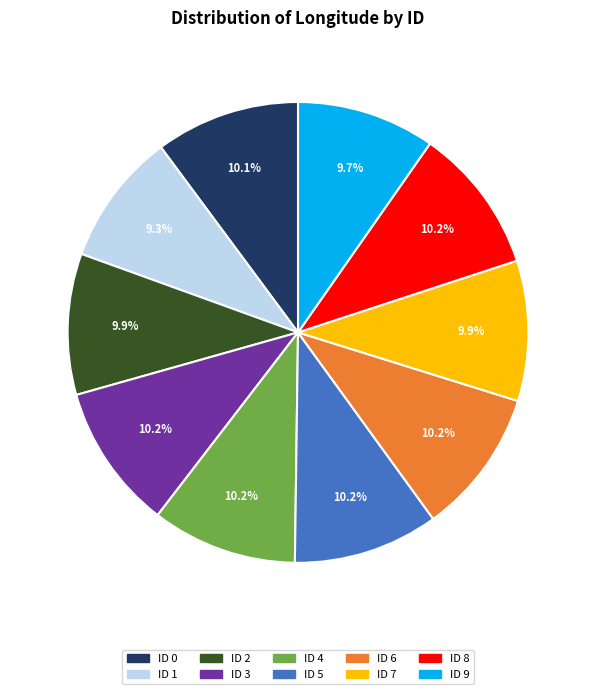

Is there a majority slice in this chart?

No